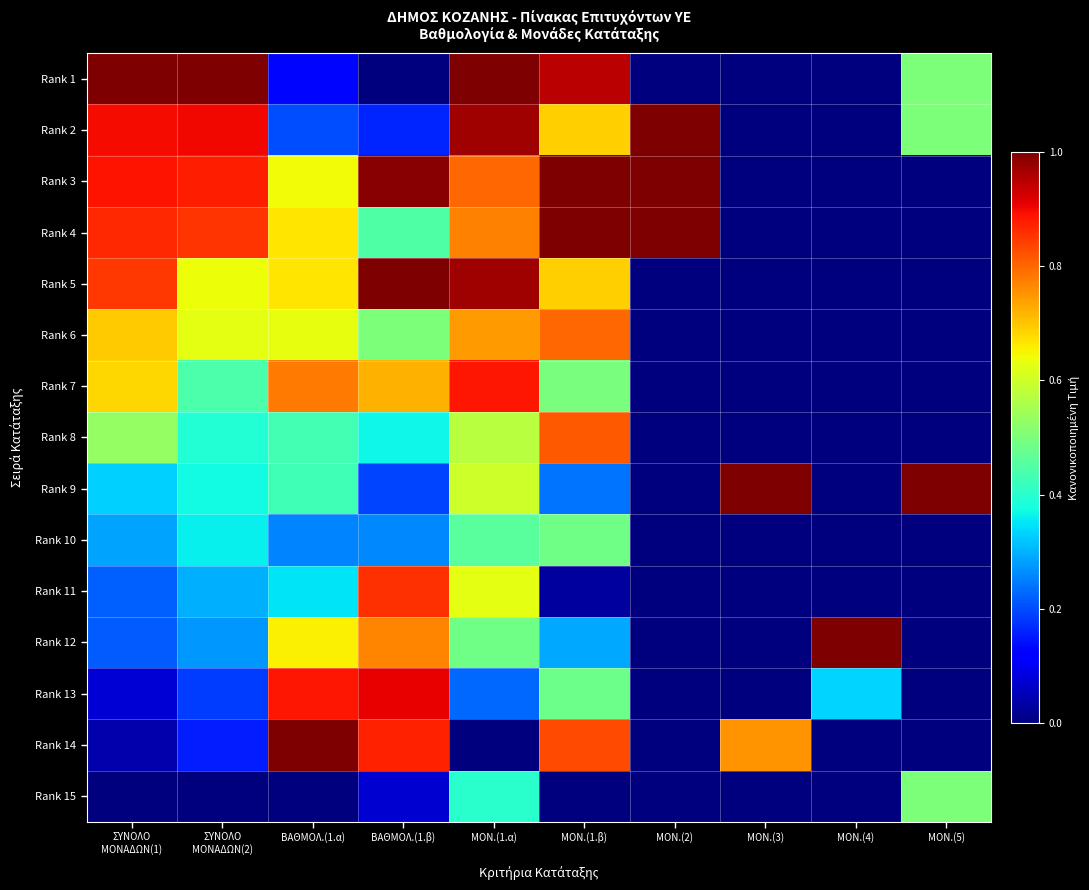

Rank the series at ΜΟΝ.(1.β) from lowest to highest value.

Rank 15, Rank 11, Rank 9, Rank 12, Rank 13, Rank 10, Rank 7, Rank 2, Rank 5, Rank 6, Rank 8, Rank 14, Rank 1, Rank 3, Rank 4